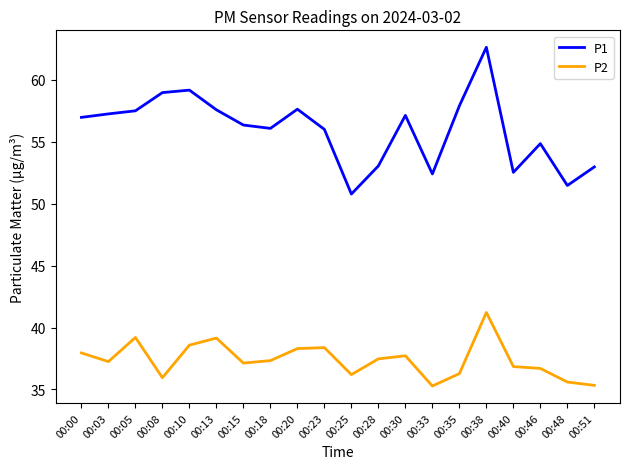

Which series has the largest range (max minus min)?

P1